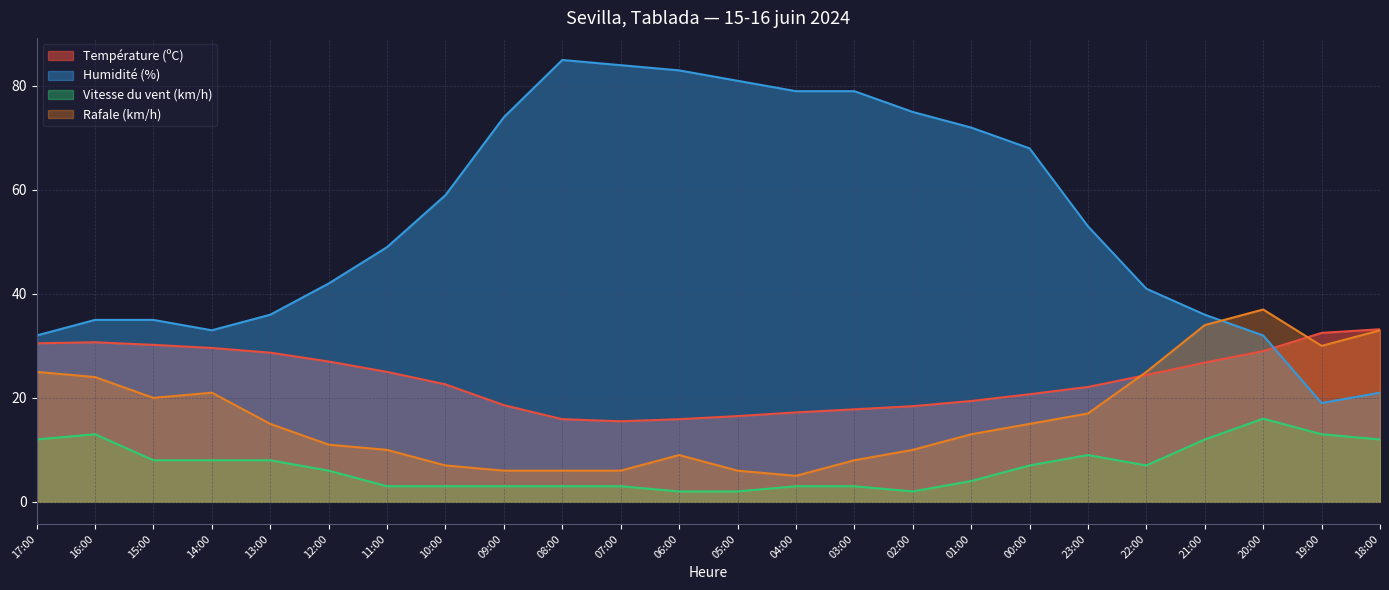

What position from the left is 19:00?

23